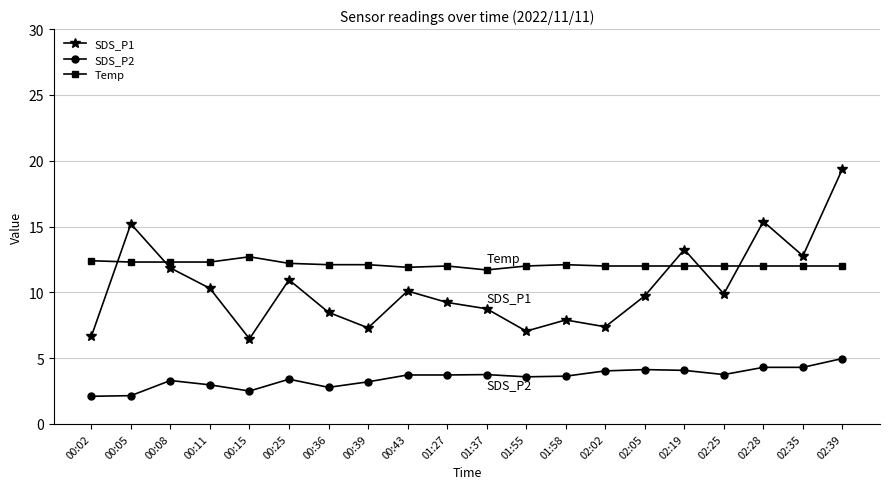

Is this an area chart (filled region under the line)?

No